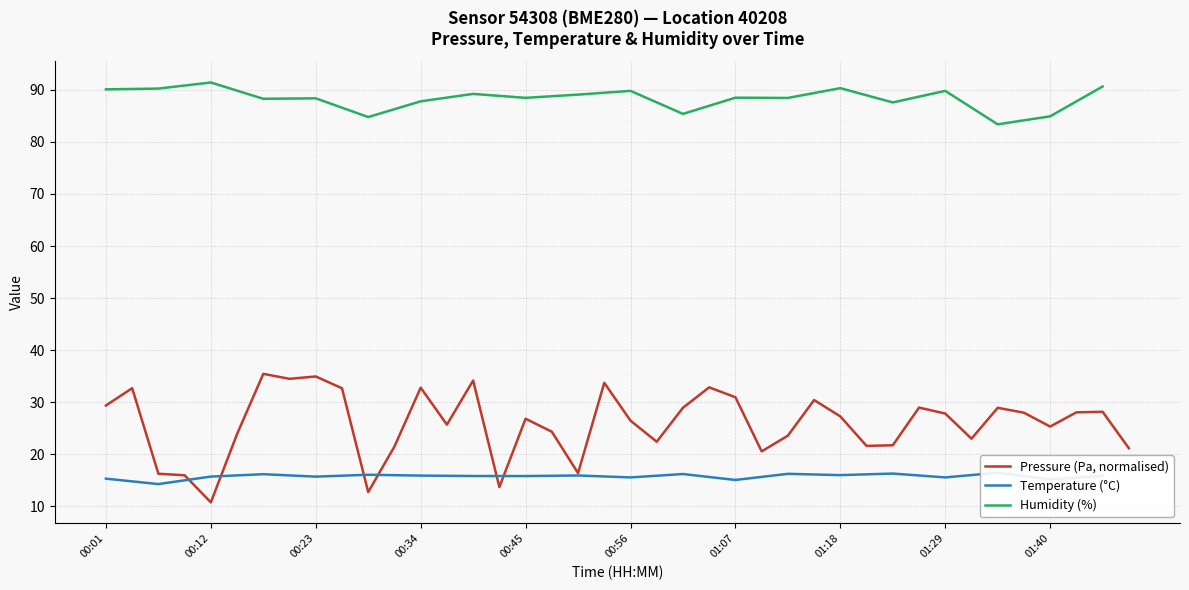

What is the highest value of the Humidity (%) series?

91.4